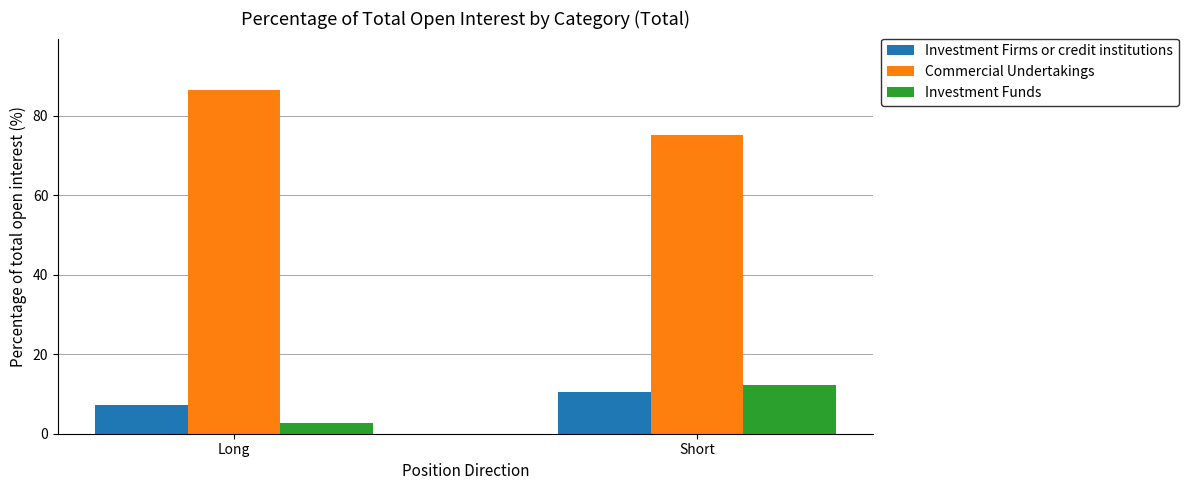

Does the chart contain stacked bars?

No